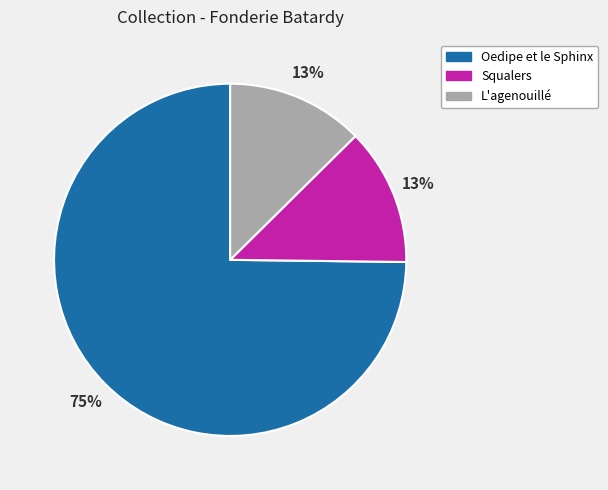

Combined, do Oedipe et le Sphinx and L'agenouillé account for over 50%?

Yes